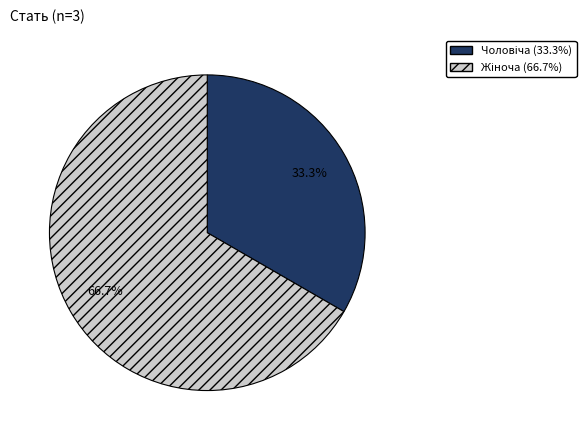

Does any single category account for the majority?

Yes